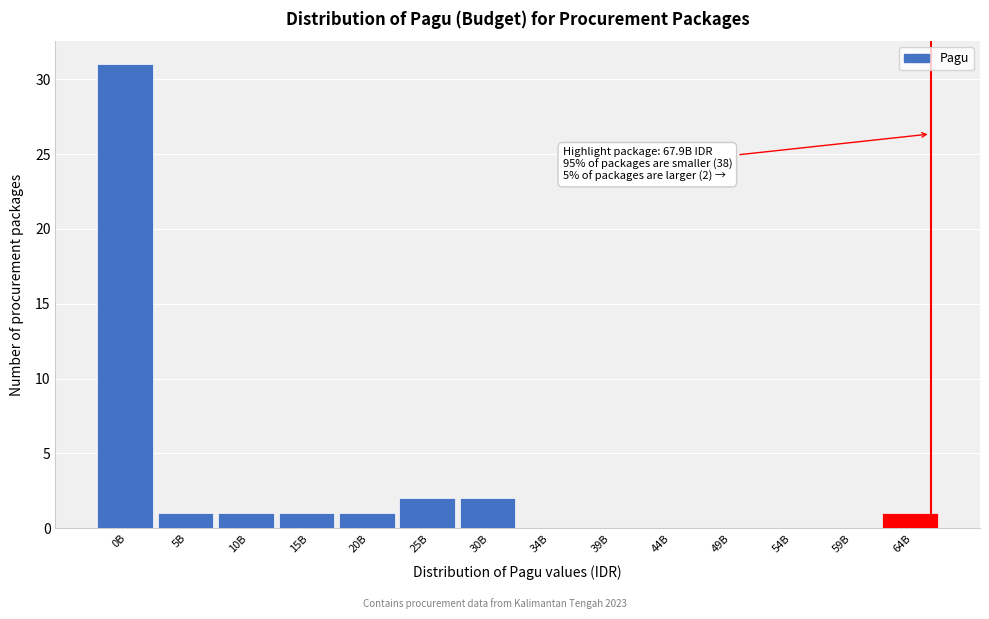

Reading right to left, transcribe all the data shown in this chart.

64B=1	59B=0	54B=0	49B=0	44B=0	39B=0	34B=0	30B=2	25B=2	20B=1	15B=1	10B=1	5B=1	0B=31